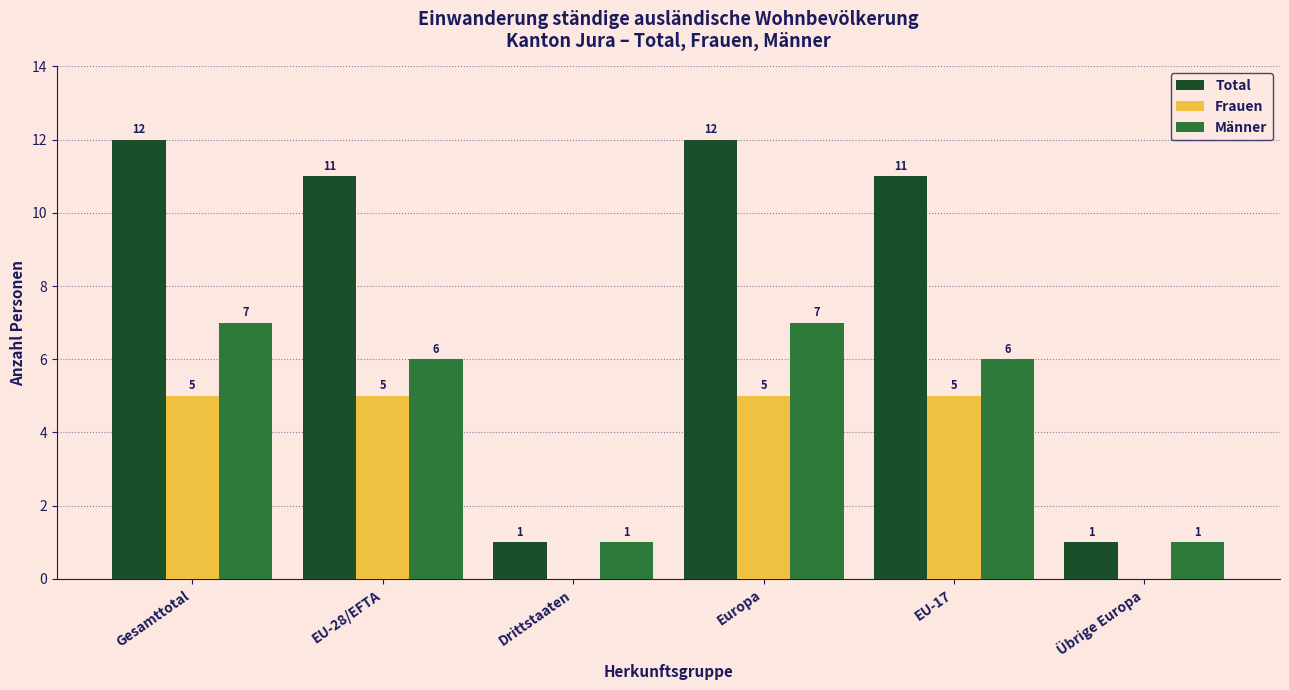

Reading left to right, transcribe all the data shown in this chart.

Total: Gesamttotal=12	EU-28/EFTA=11	Drittstaaten=1	Europa=12	EU-17=11	Übrige Europa=1
Frauen: Gesamttotal=5	EU-28/EFTA=5	Drittstaaten=0	Europa=5	EU-17=5	Übrige Europa=0
Männer: Gesamttotal=7	EU-28/EFTA=6	Drittstaaten=1	Europa=7	EU-17=6	Übrige Europa=1